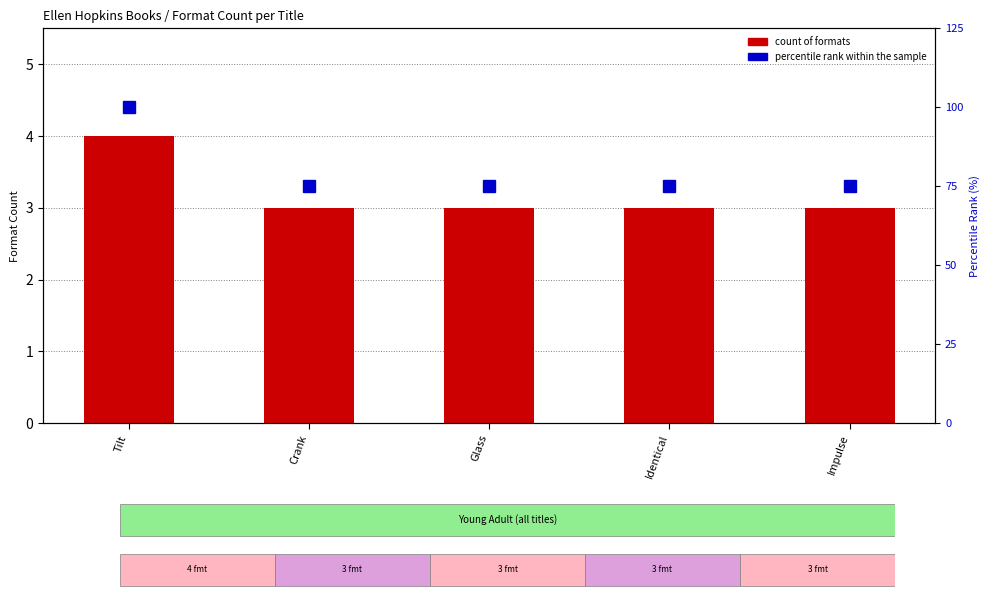

Is it true that count of formats equals 5 at Identical?

False